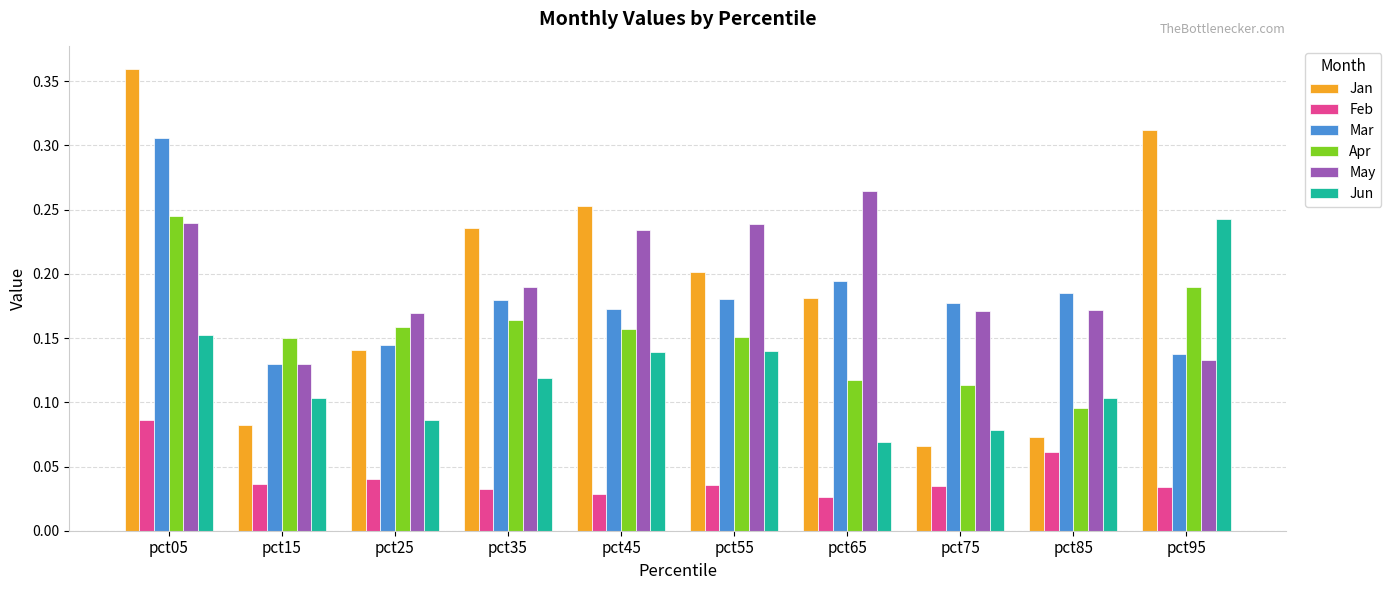

At which label is Apr closest to 0?

pct85